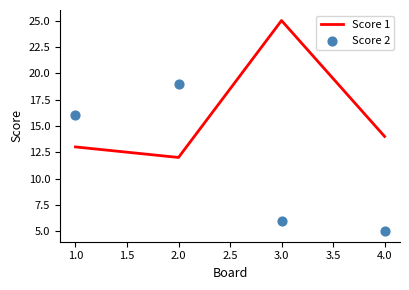

What are all the series names shown in the legend?

Score 1, Score 2